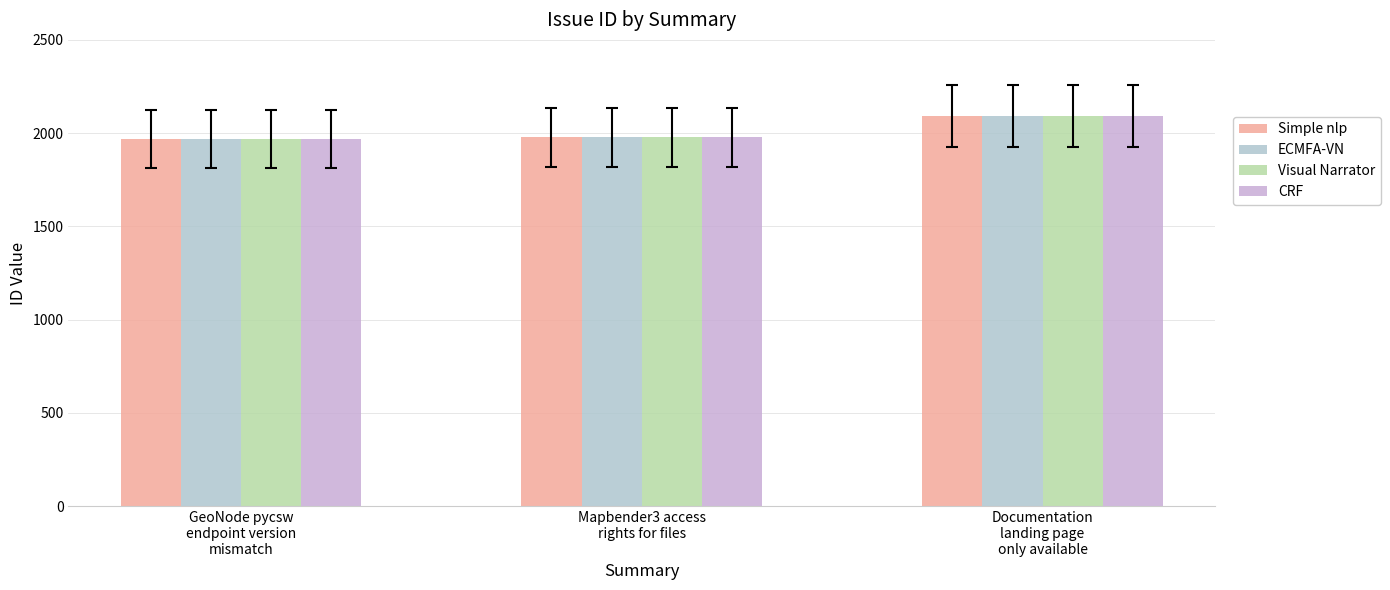

How many bars are there in total?

12